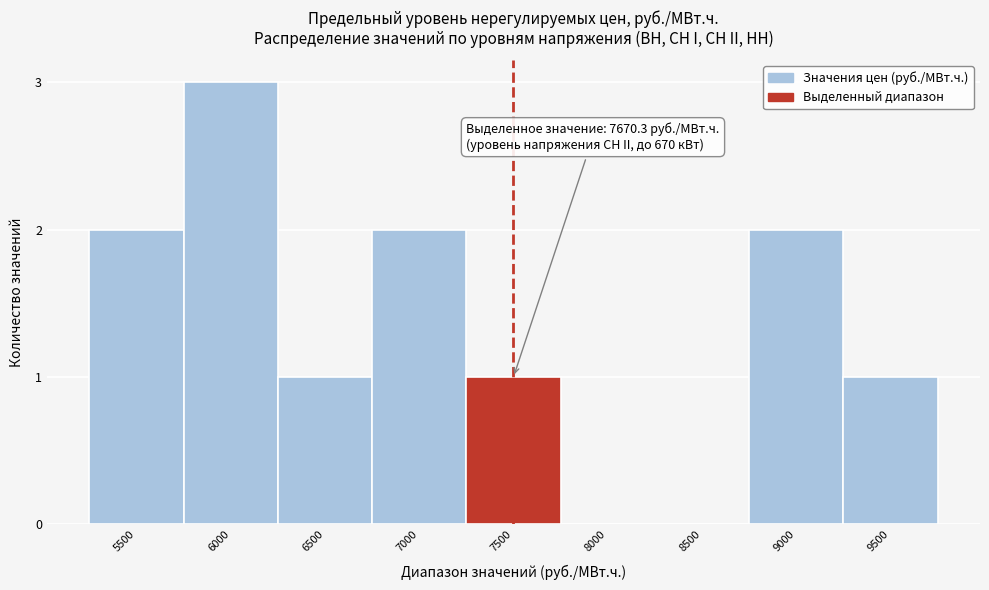

Reading right to left, what are all the values shown in this chart?

9500=1	9000=2	8500=0	8000=0	7500=1	7000=2	6500=1	6000=3	5500=2